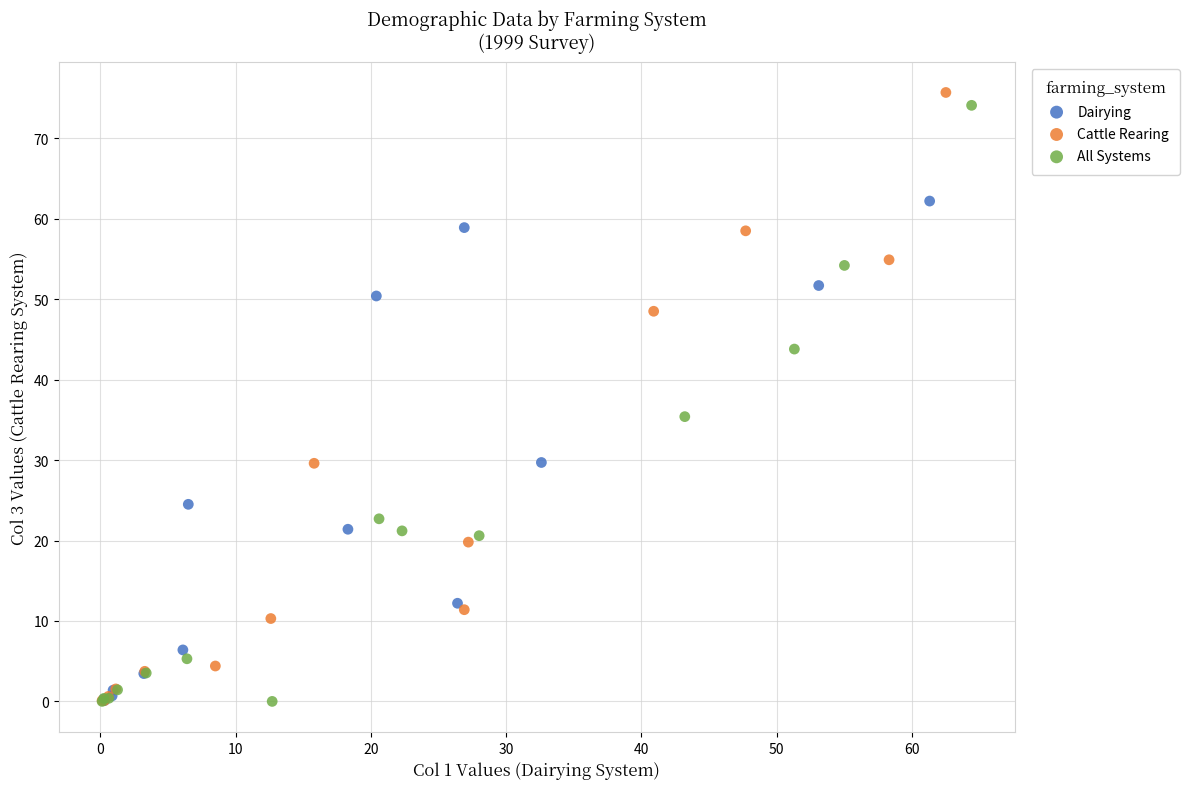

Which series reaches the maximum Y coordinate?

Cattle Rearing